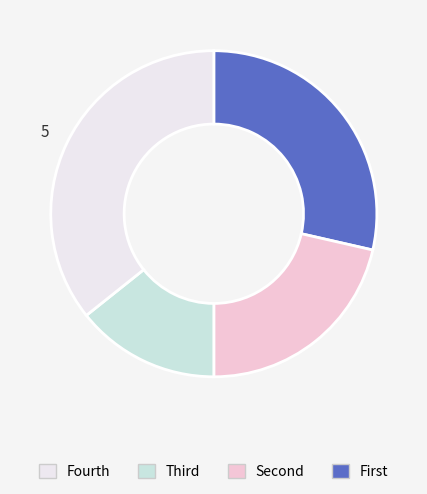

Does any single category account for the majority?

No